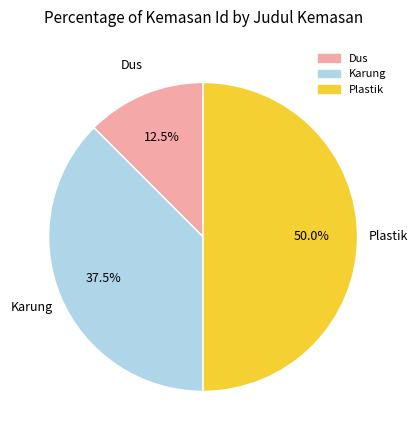

Rank the categories by value from lowest to highest.

Dus, Karung, Plastik